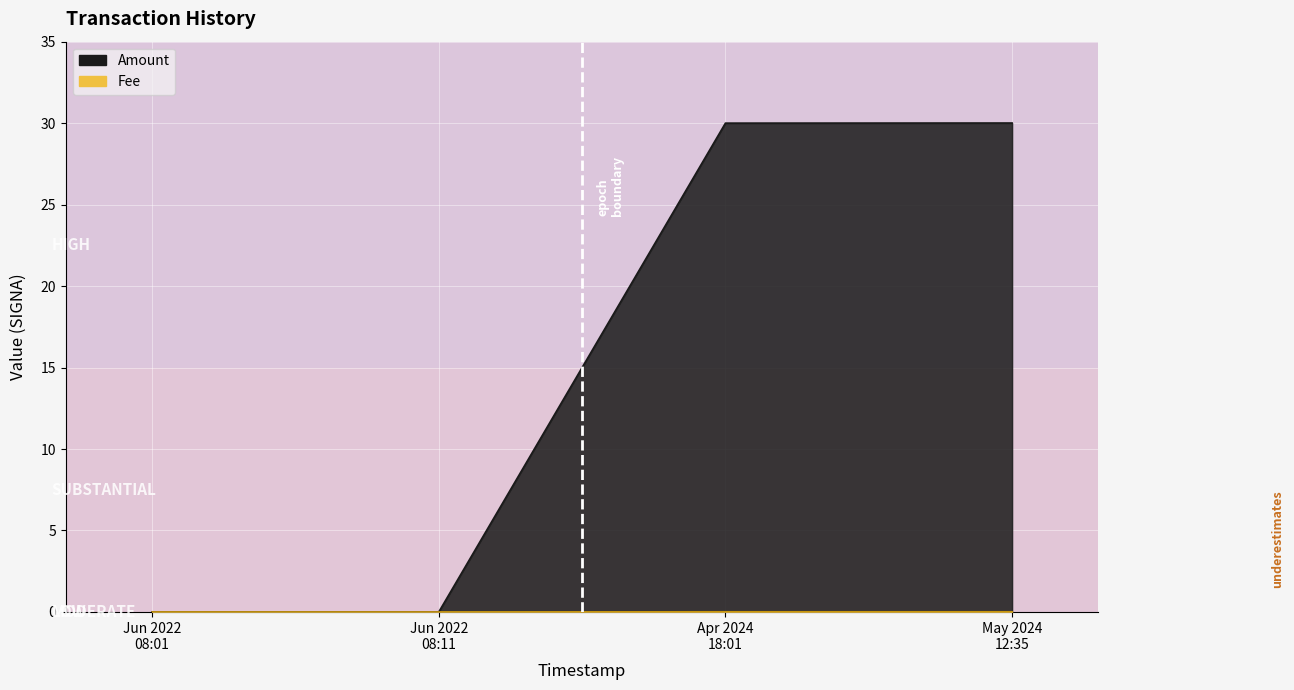

Which series has the largest total across all categories?

Amount